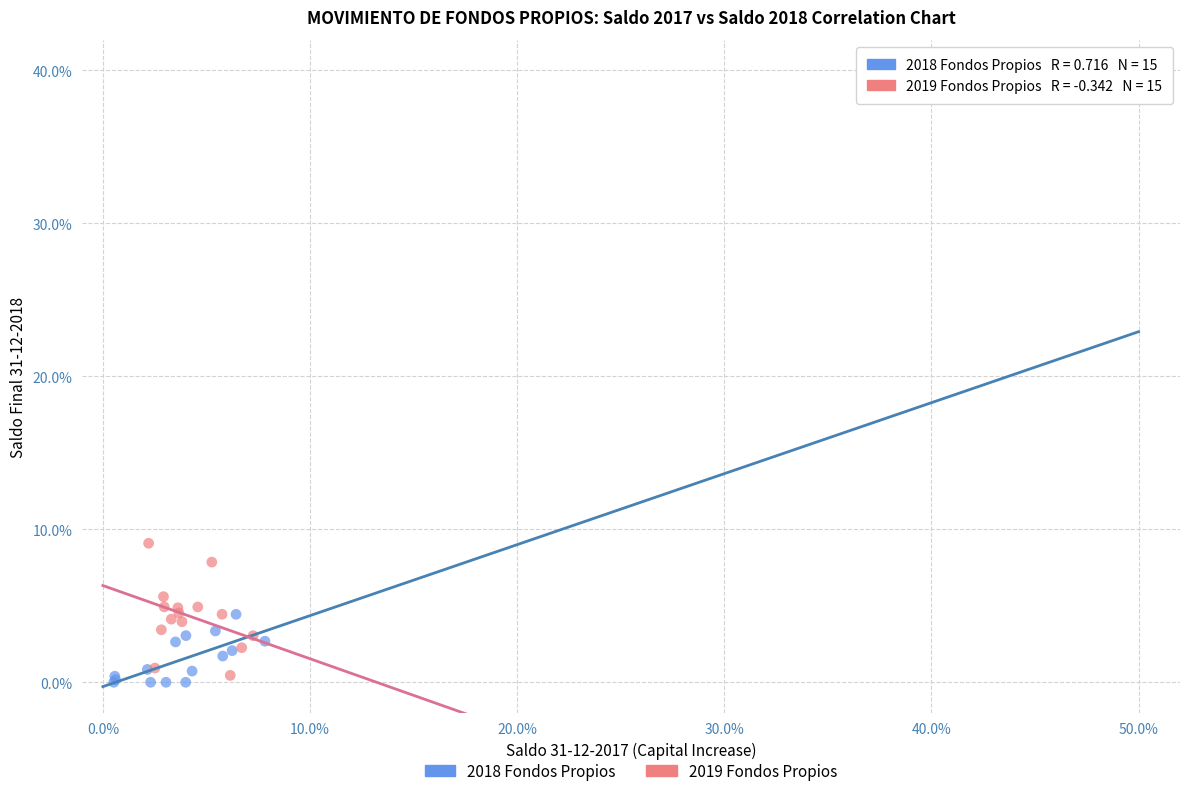

Which series has the largest Y range (max minus min)?

2019 Fondos Propios